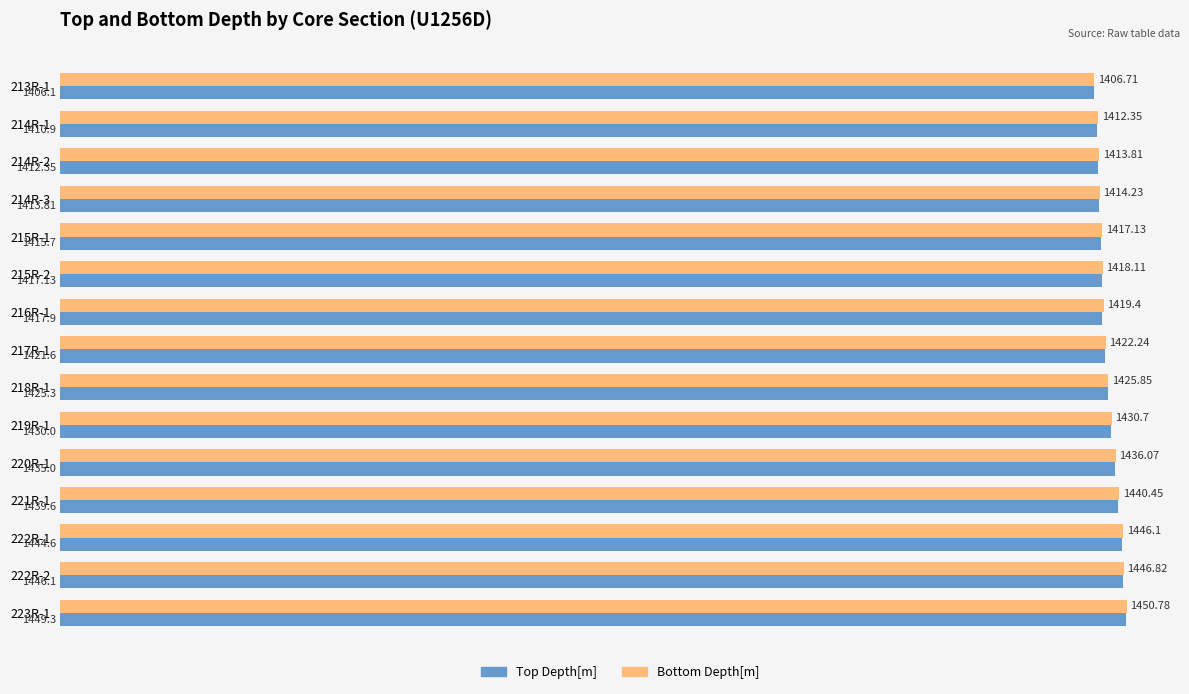

At 213R-1, list the series in order from smallest to largest.

Top Depth[m], Bottom Depth[m]